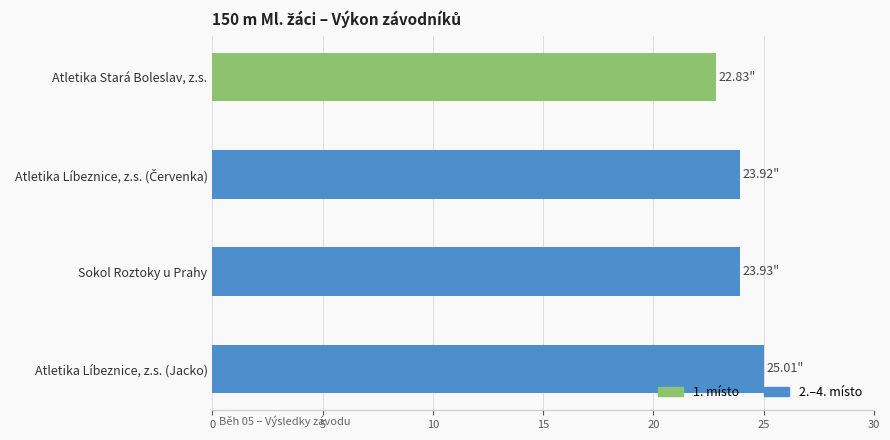

What is the difference between the values at Sokol Roztoky u Prahy and Atletika Stará Boleslav, z.s.?

1.1